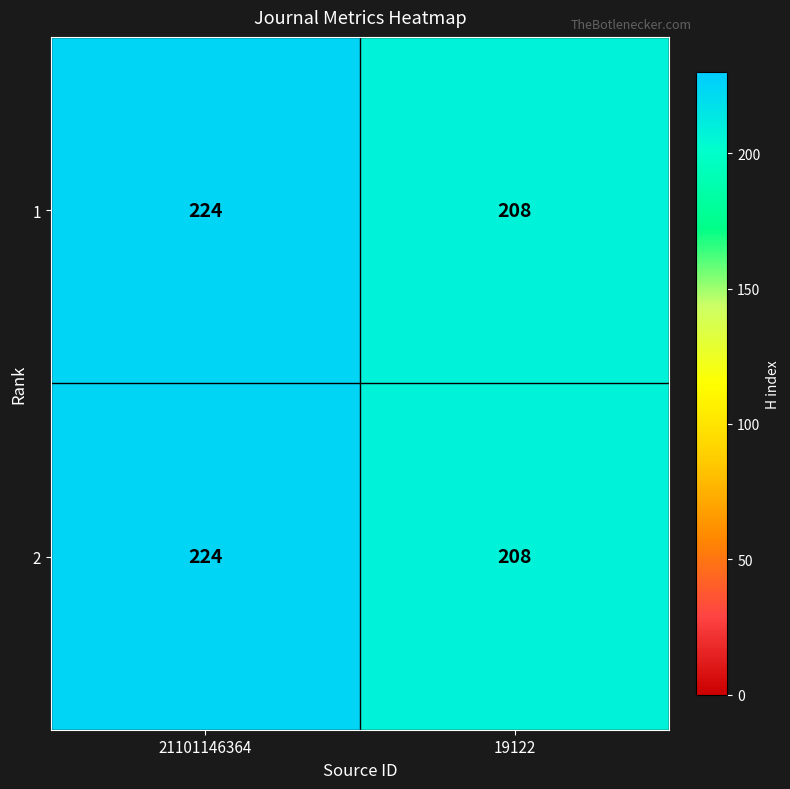

Is it true that 2 equals 330 at 19122?

False